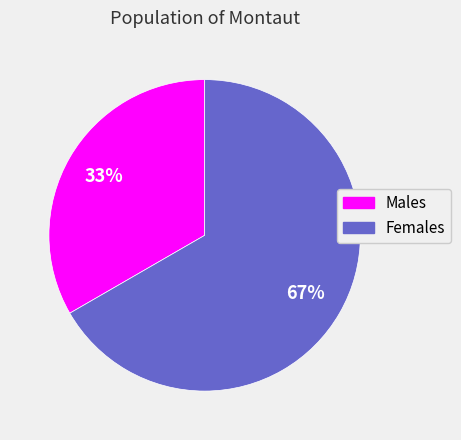

Is there a majority slice in this chart?

Yes